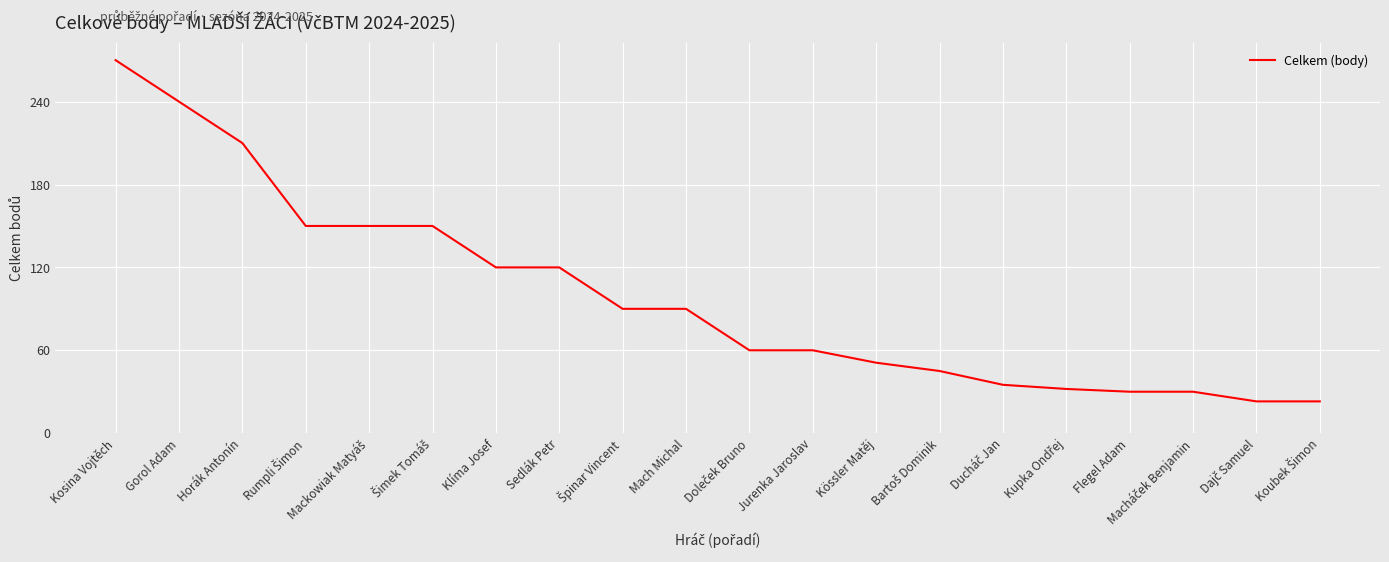

What is the maximum value shown in the chart?

270